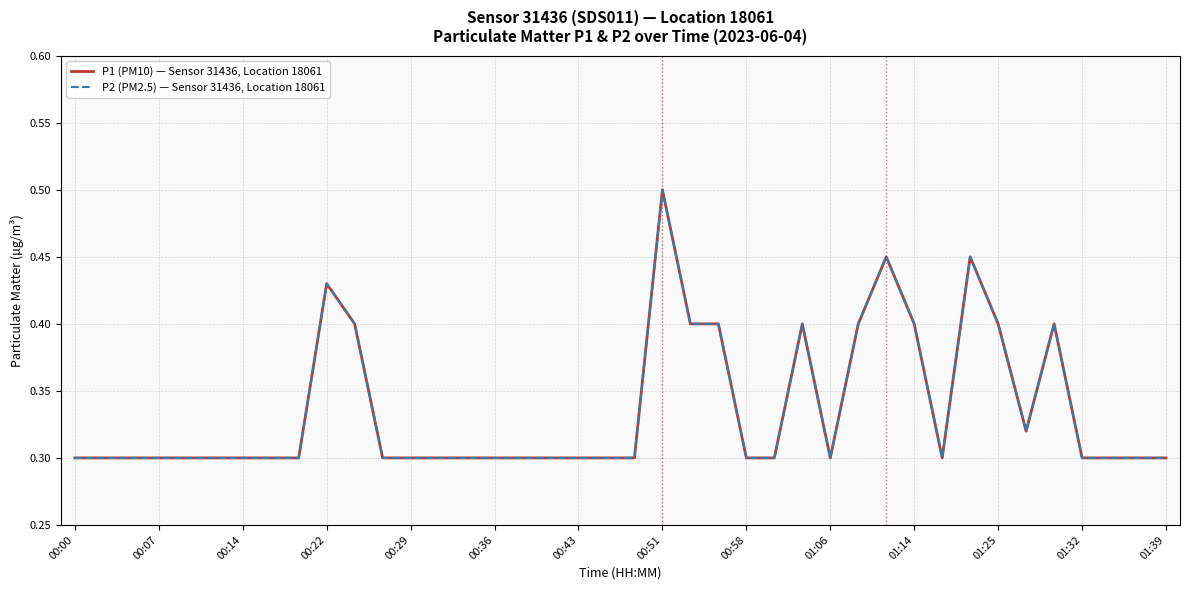

Which series has the largest range (max minus min)?

P1 (PM10) — Sensor 31436, Location 18061